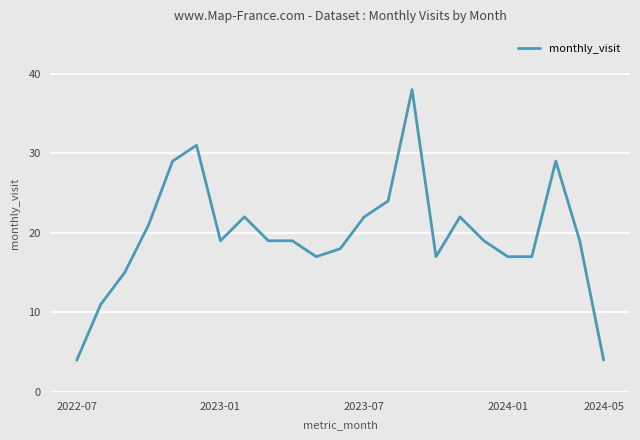

What is the difference between the maximum and minimum values?

34